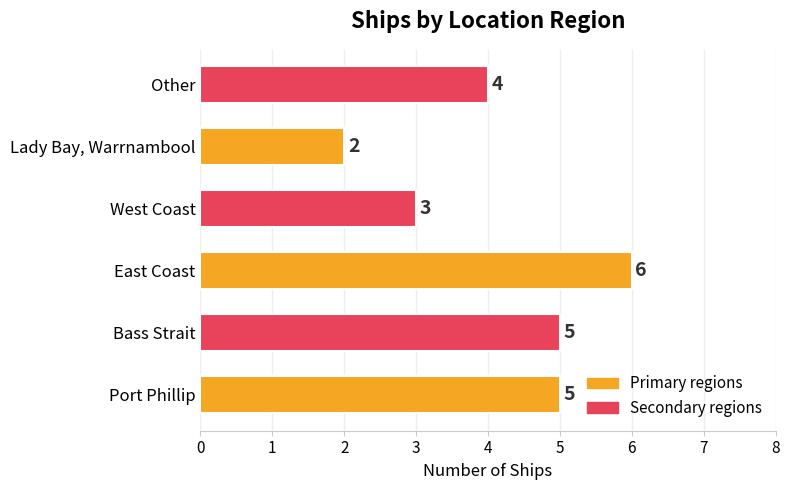

Count the values in the range 3 to 5.

4